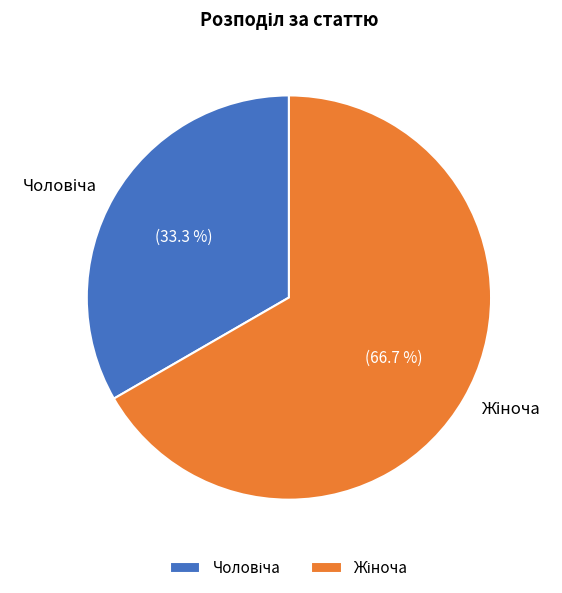

Does any single category account for the majority?

Yes